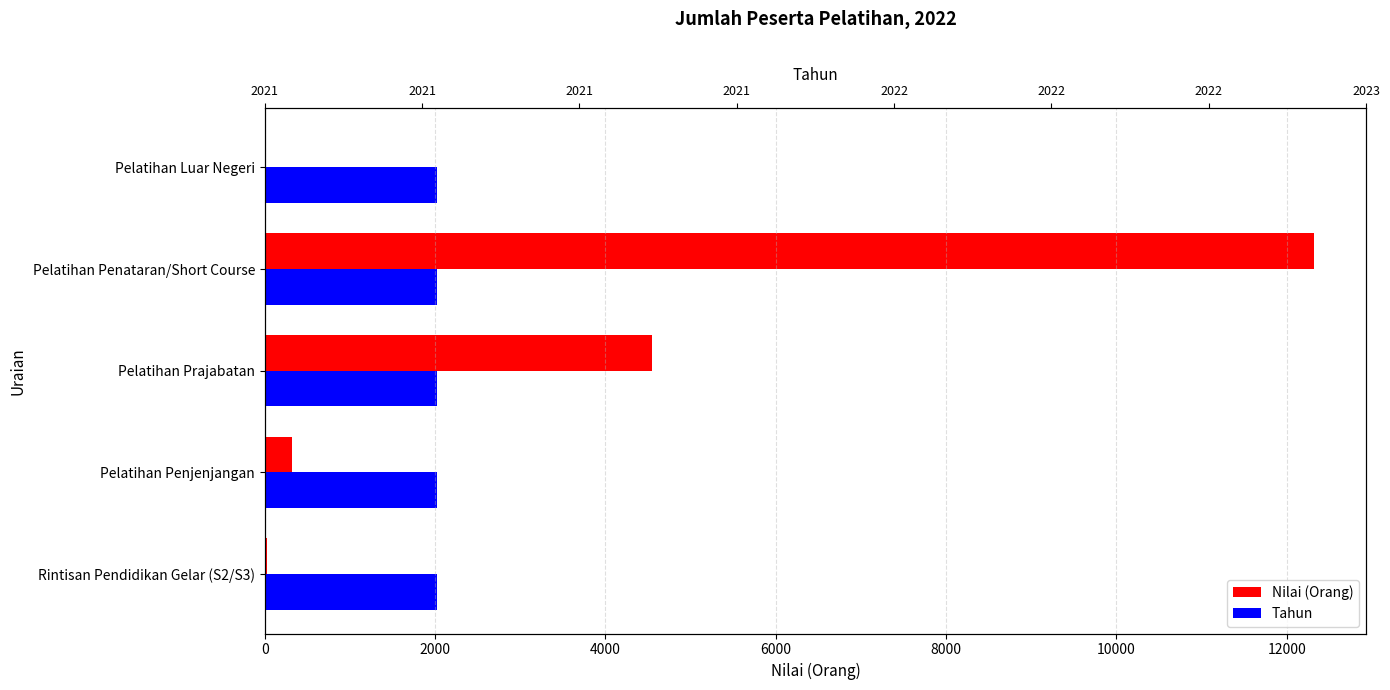

Reading left to right, extract all data points from this chart.

Nilai (Orang): 29.0	323.0	4551.0	12315.0	0.0
Tahun: 0.3	0.3	0.3	0.3	0.3